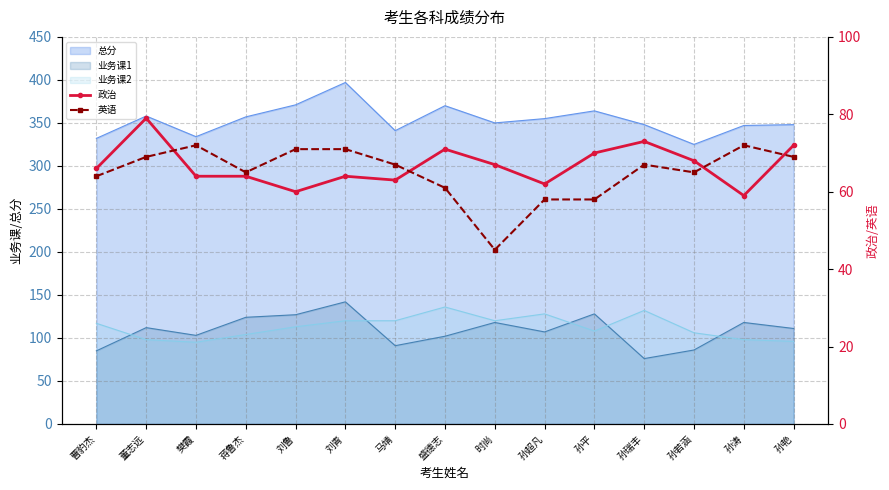

Which series has the widest spread of values?

英语